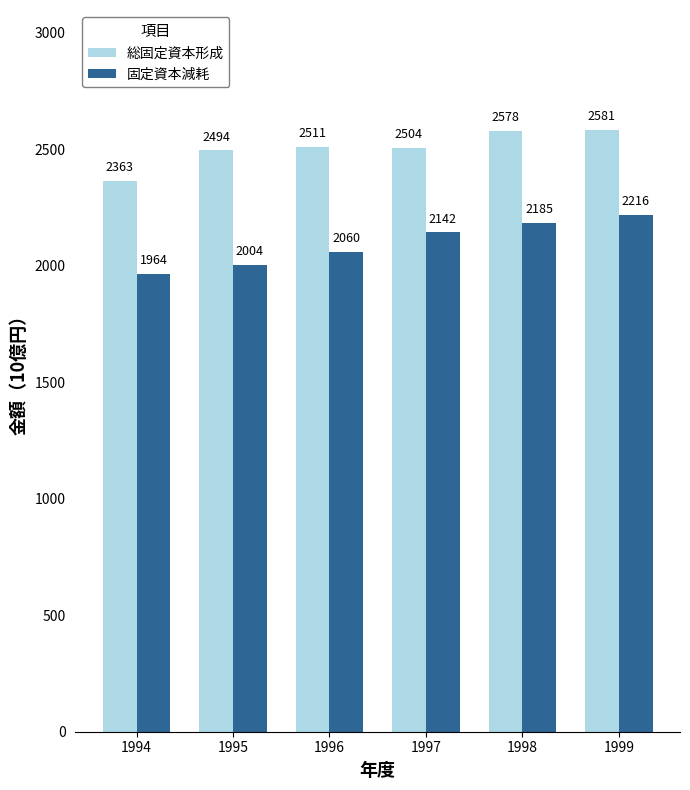

What is the sum of the 総固定資本形成 values at 1999 and 1994?

4944.3